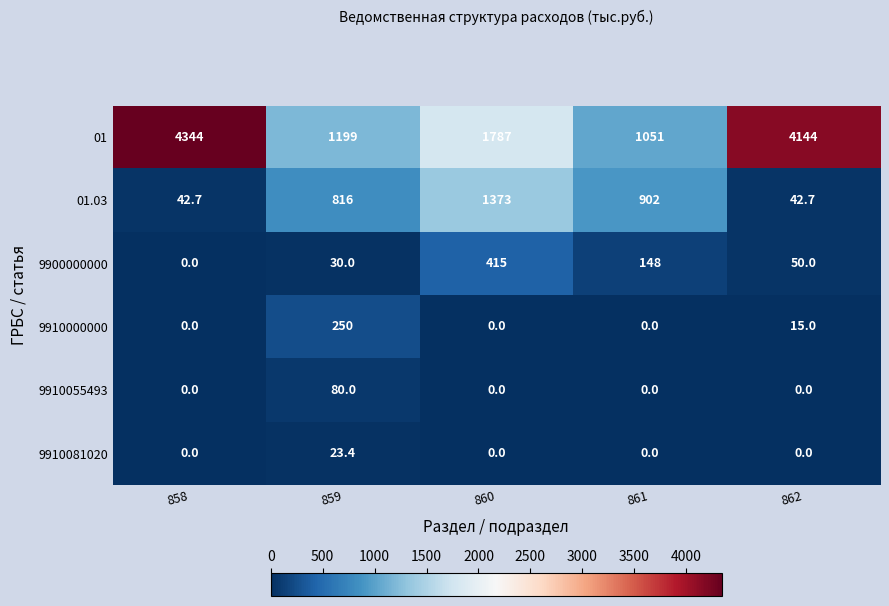

Between 859 and 860, which series saw the biggest shift?

01